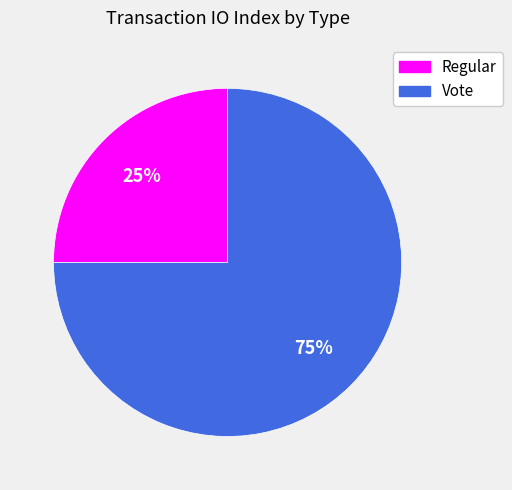

Is Vote the majority of the pie?

Yes